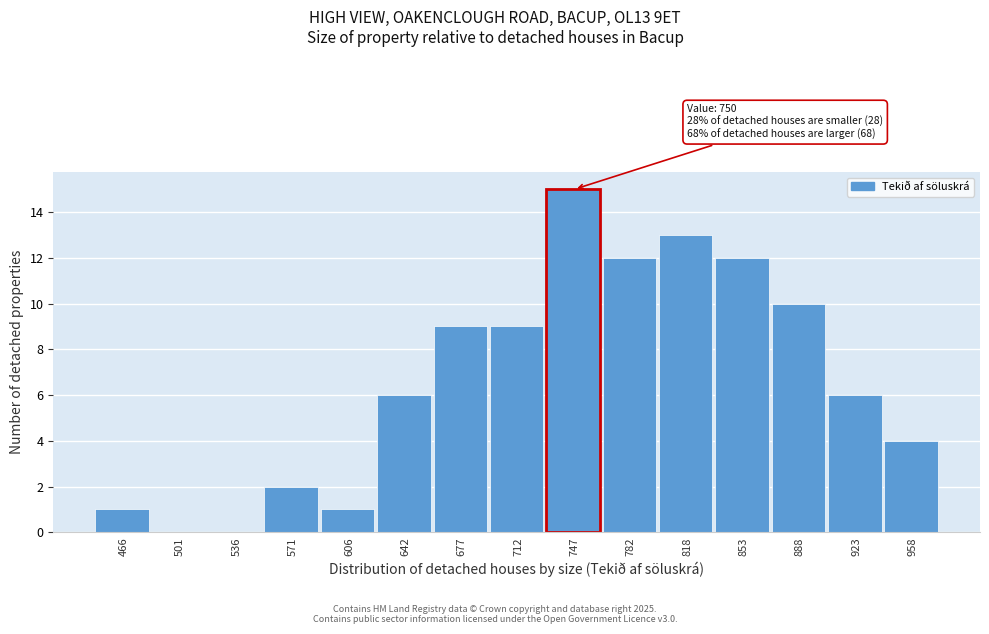

Reading left to right, transcribe all the data shown in this chart.

466=1	501=0	536=0	571=2	606=1	642=6	677=9	712=9	747=15	782=12	818=13	853=12	888=10	923=6	958=4